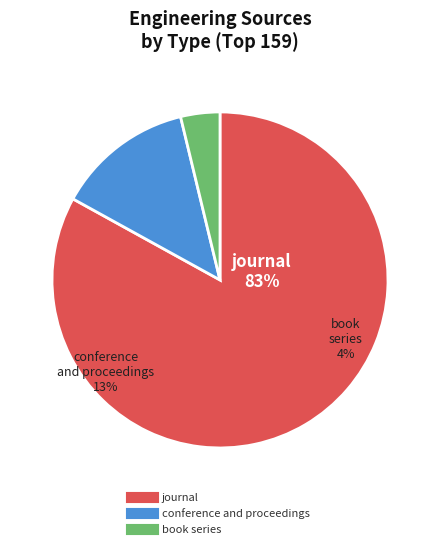

Approximately how many times larger is the value at journal compared to conference and proceedings?

6.3